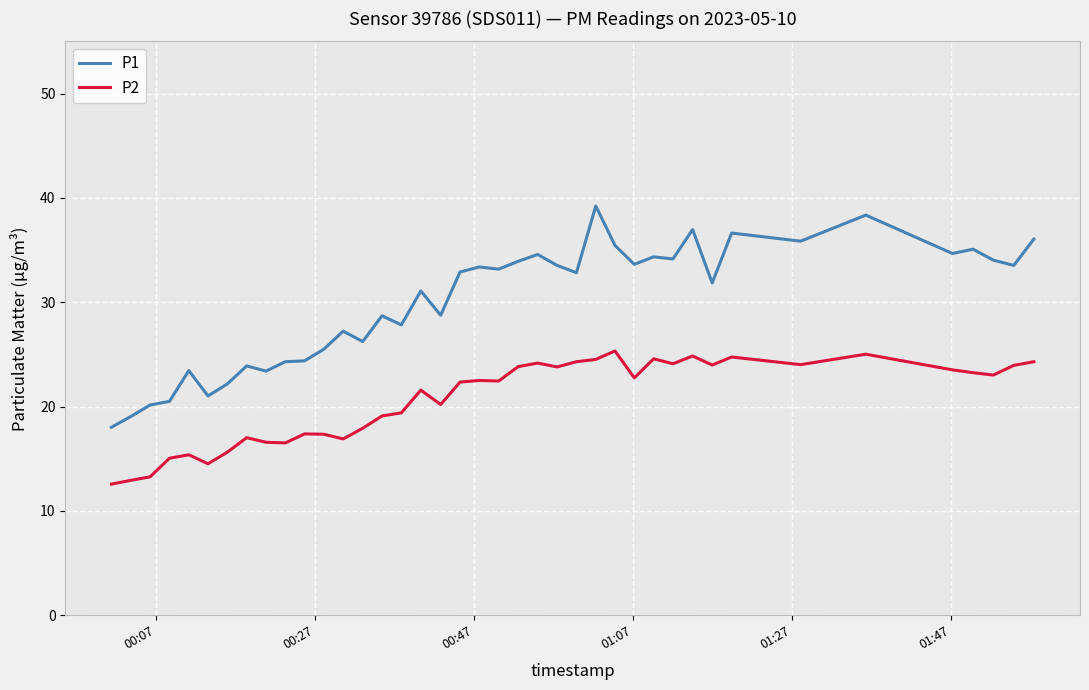

Which series has the widest spread of values?

P1